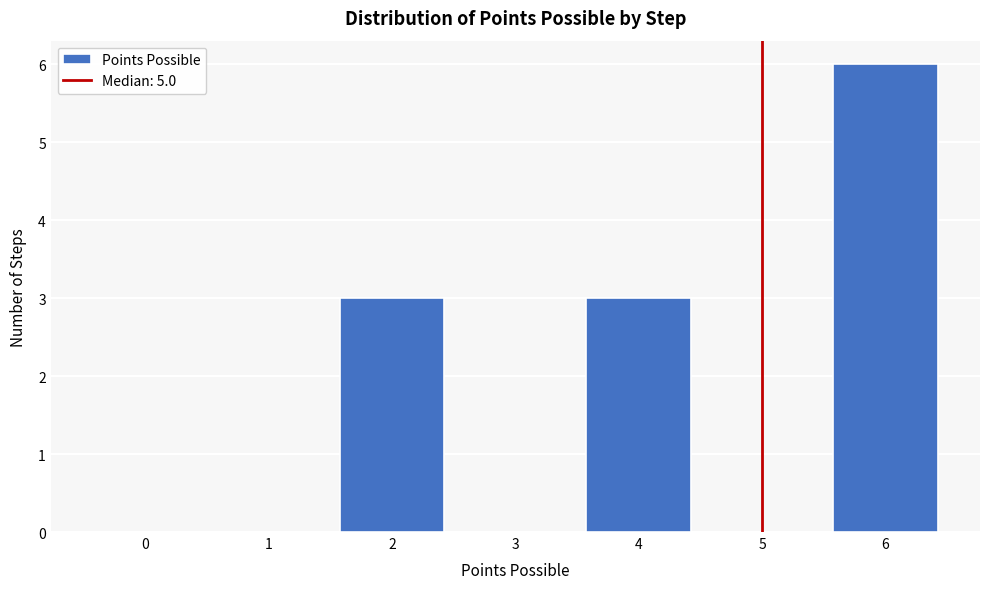

Reading right to left, extract all data points from this chart.

6=6	5=0	4=3	3=0	2=3	1=0	0=0